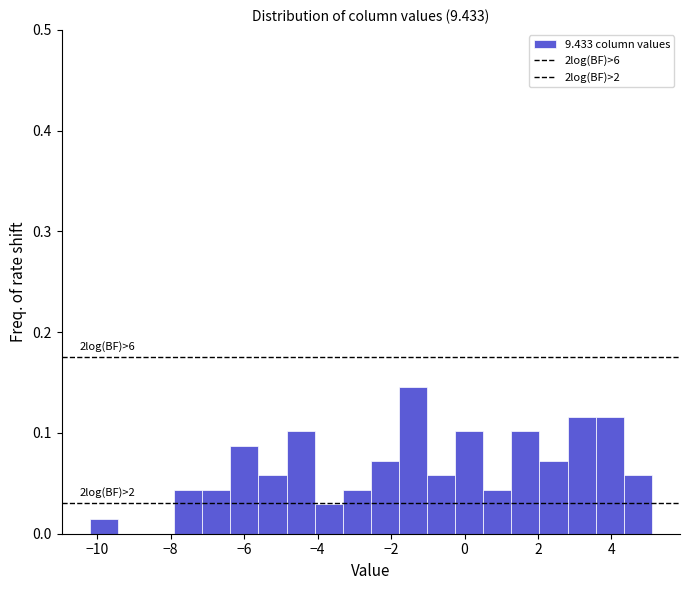

Around what value on the x-axis is the tallest bar? Give the approximate position of its centre, as read against the axis.

-1.4